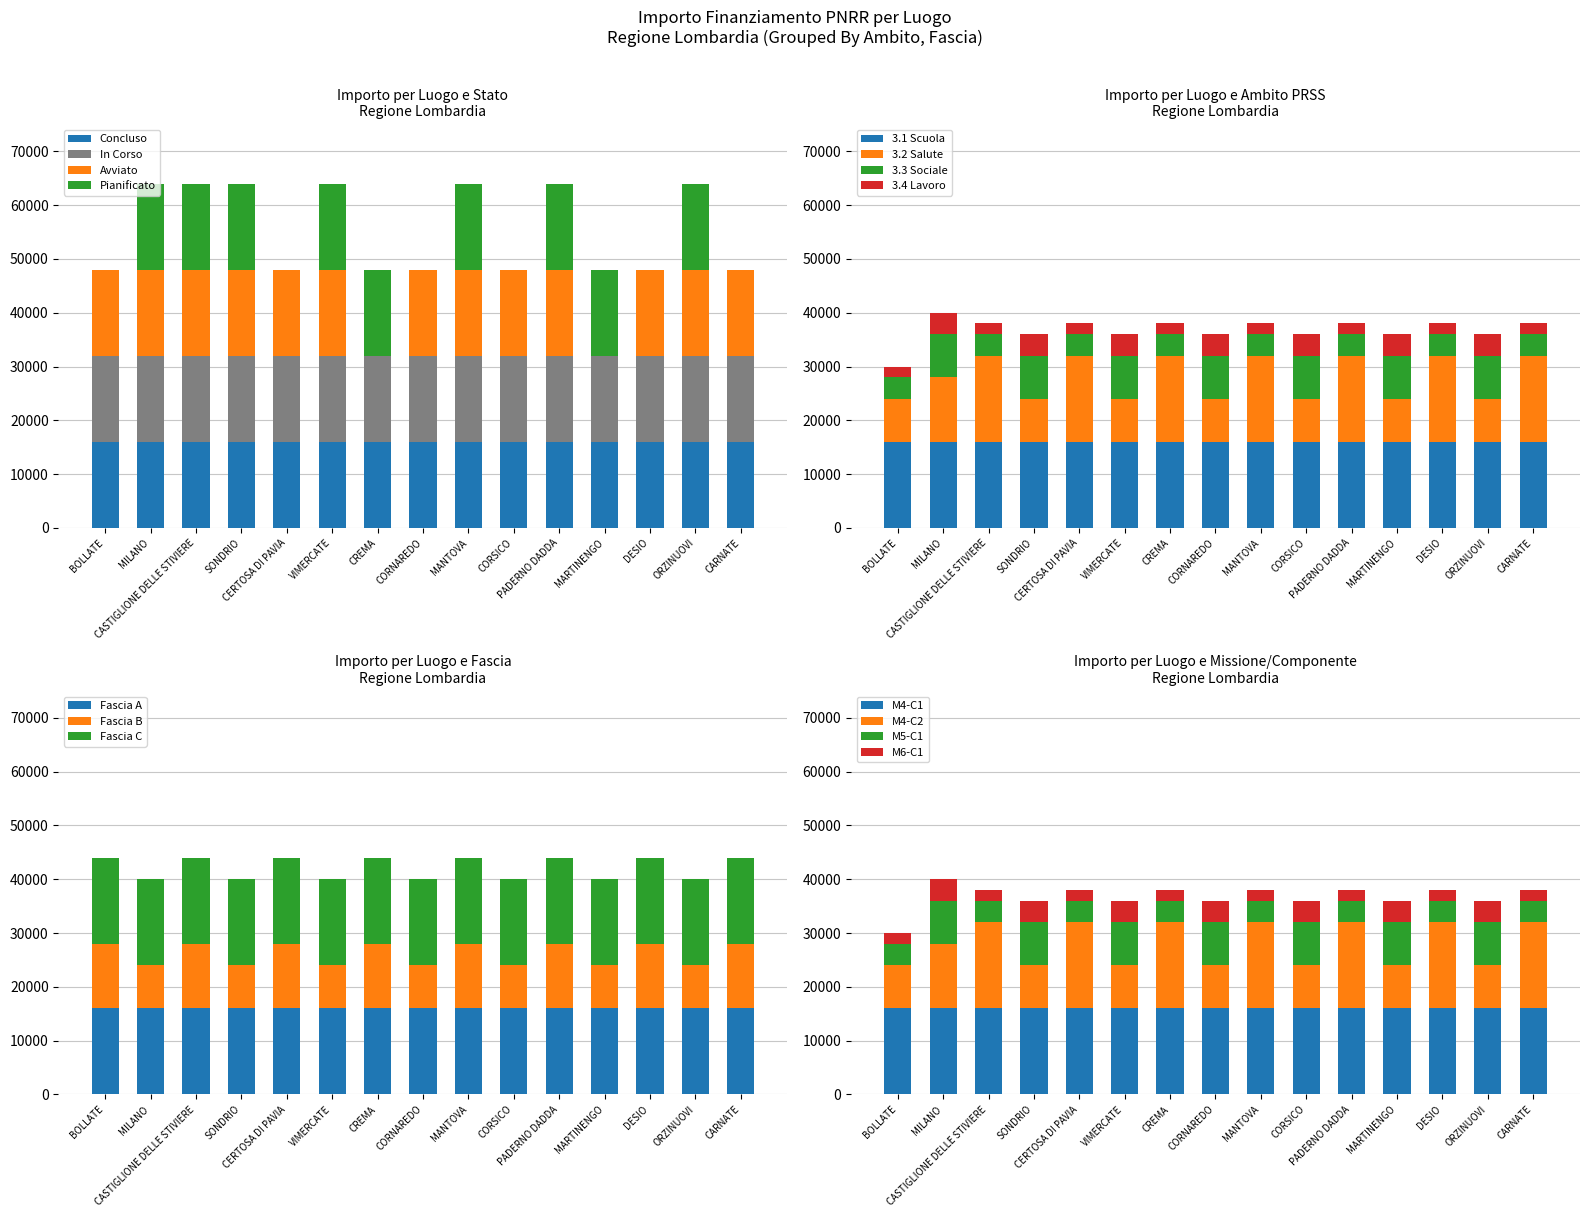

What is the approximate value of Avviato at MILANO, to the nearest 50?

16000